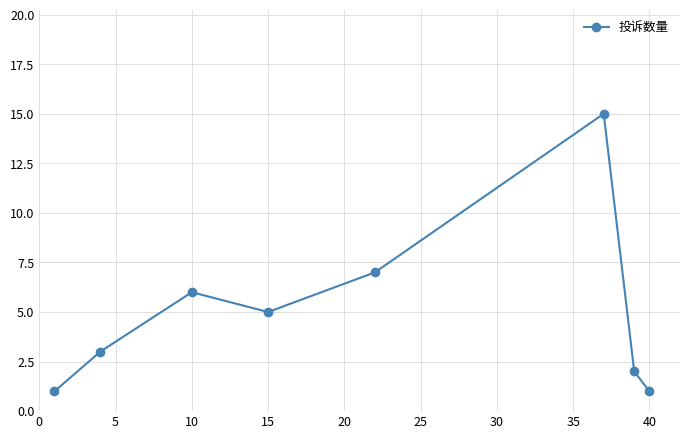

What is the greatest value displayed?

15